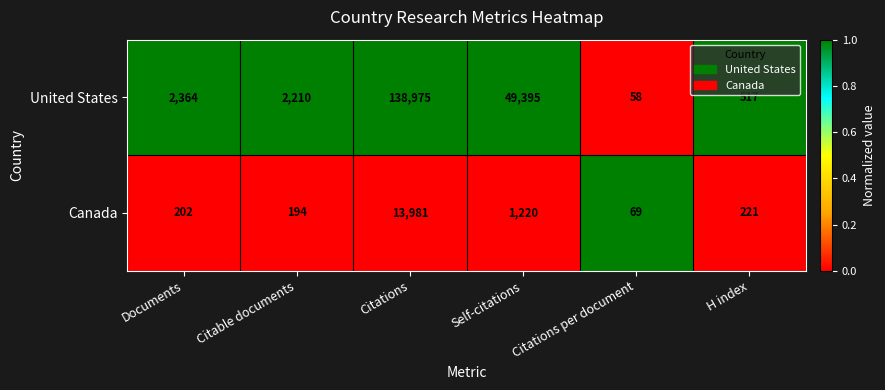

At which category is the sum across all series the highest?

Citations